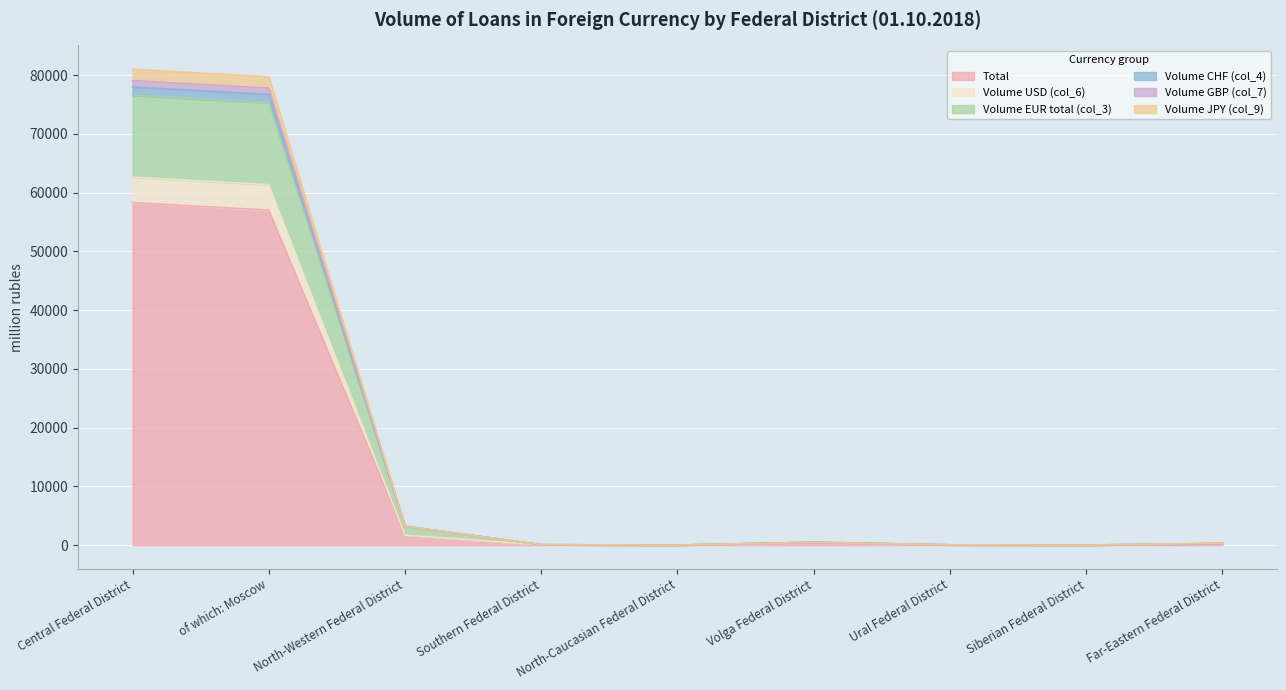

What is the highest value of the Total series?

58296